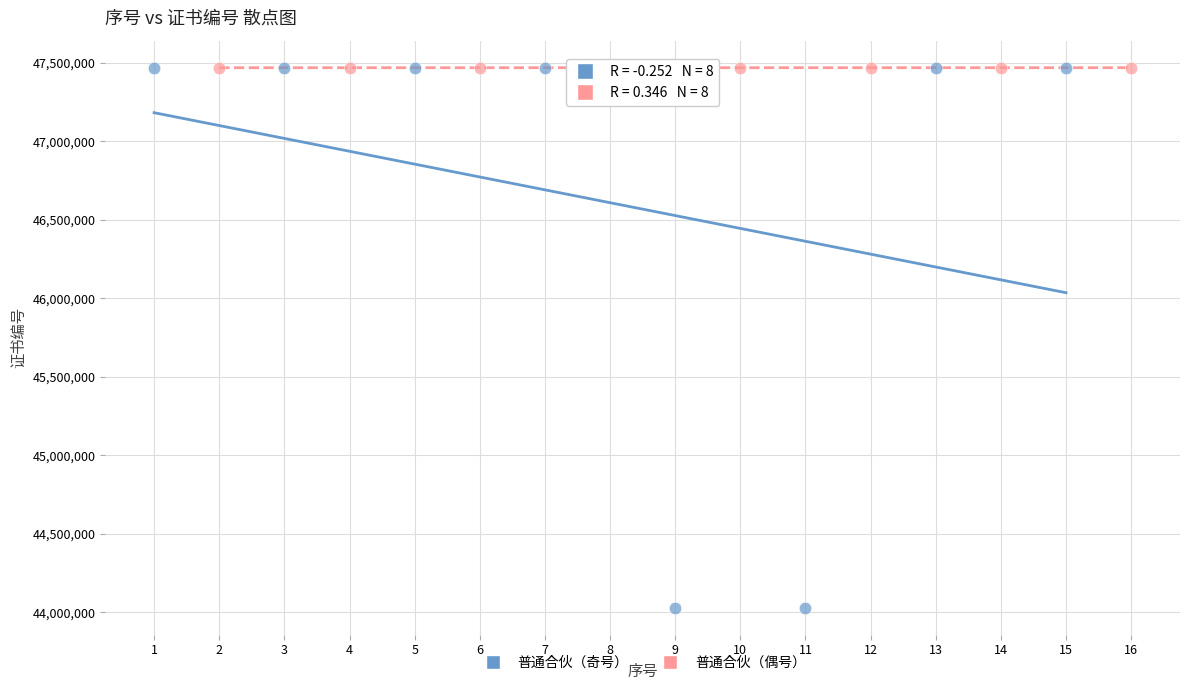

Which series contains the lowest Y value?

普通合伙（奇号）